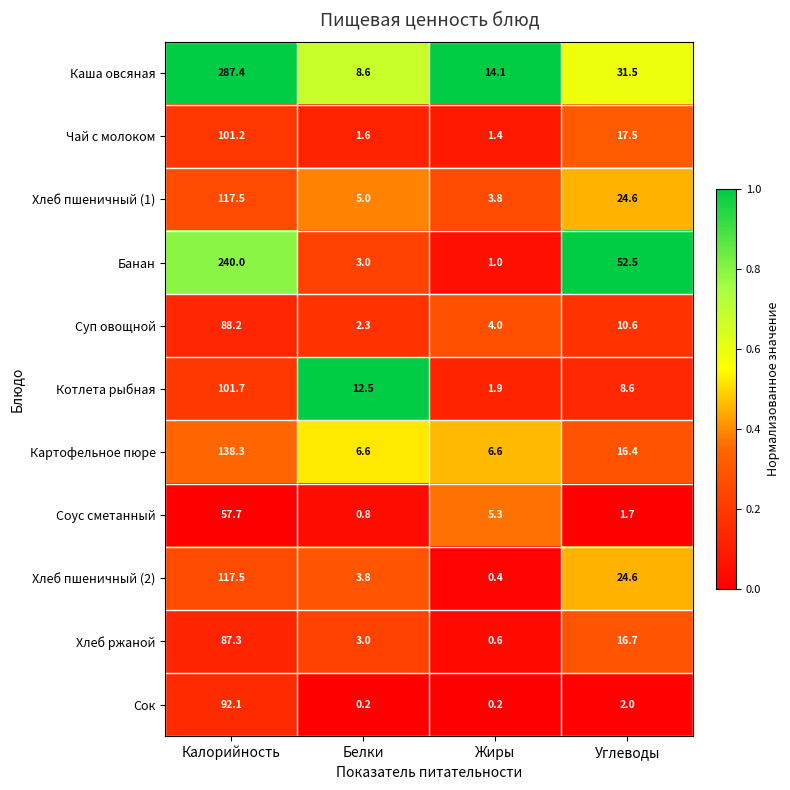

What is the total value across all series at Жиры?

39.3